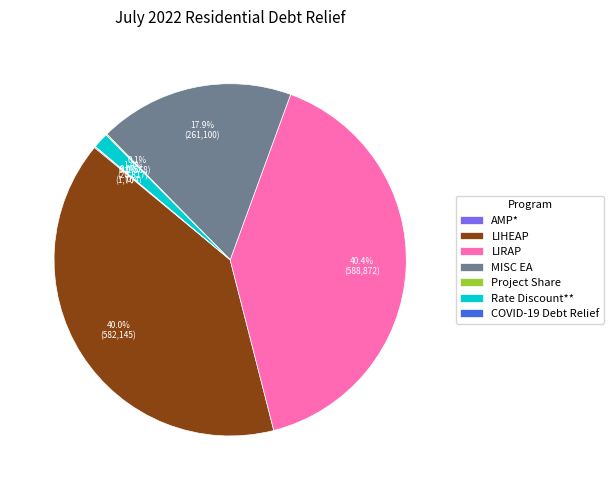

Is there any slice that represents more than half of the pie?

No